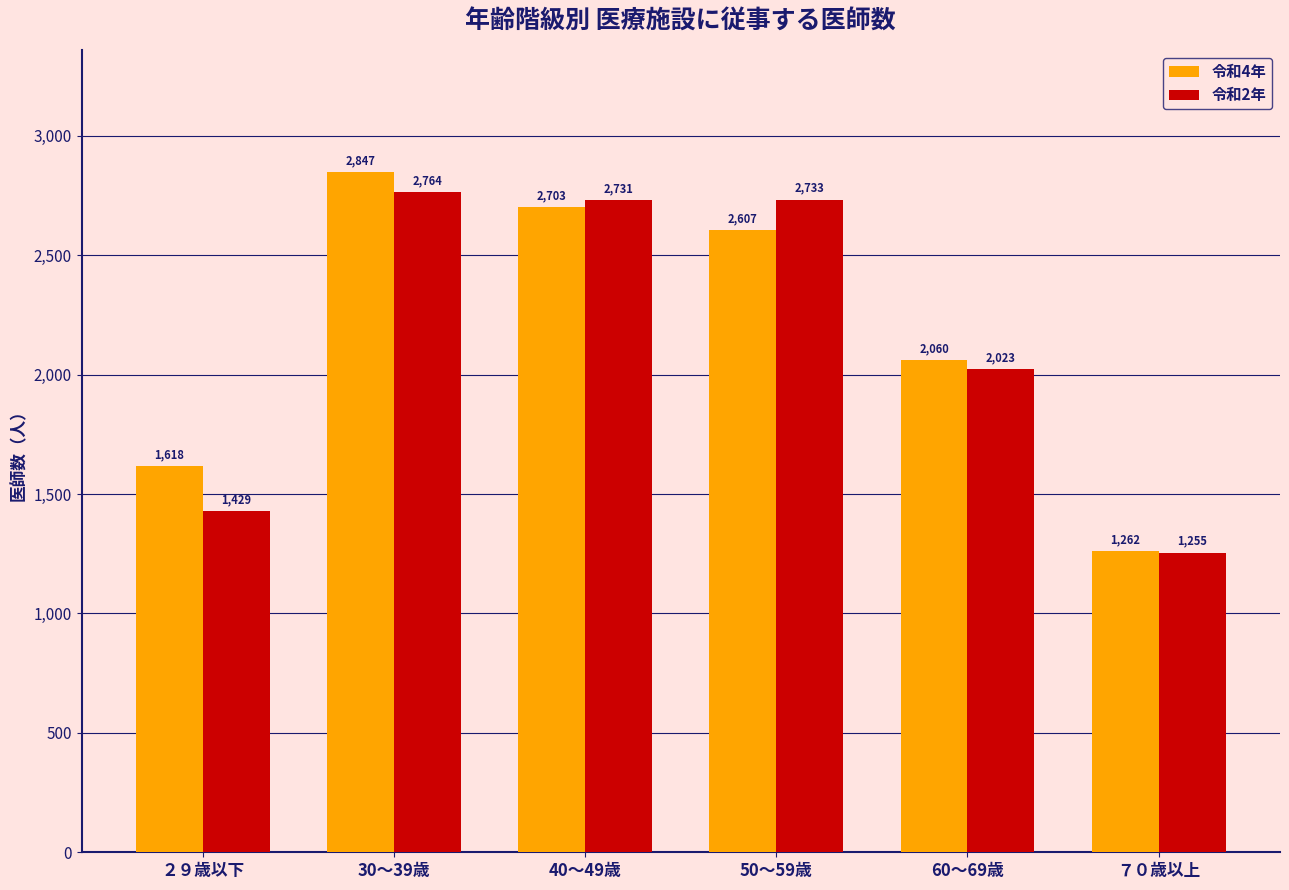

At which category does the chart reach its minimum across all series?

７０歳以上